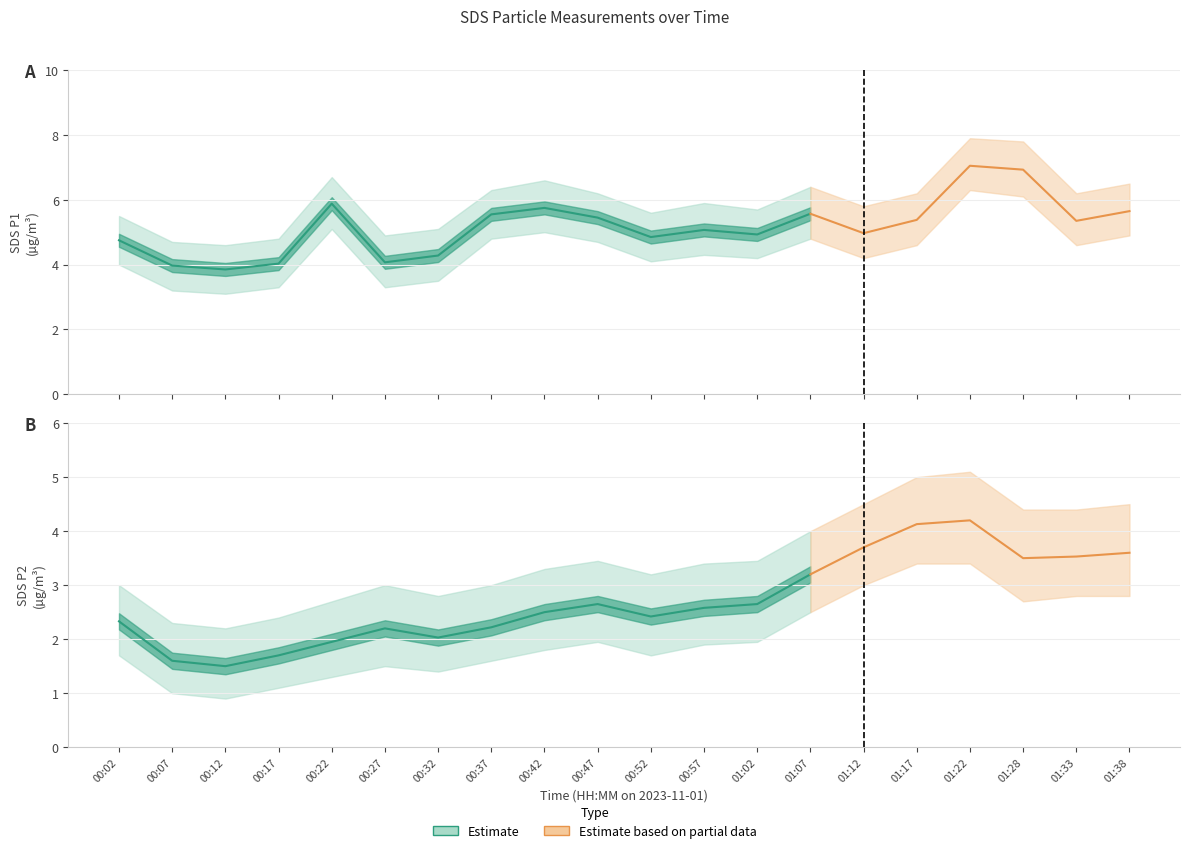

Reading right to left, list all the values displayed in this chart.

SDS_P1: 5.7	5.3	6.9	7.0	5.4	5.0	5.6	4.9	5.1	4.8	5.5	5.8	5.5	4.3	4.1	5.9	4.0	3.9	4.0	4.8
SDS_P2: 3.6	3.5	3.5	4.2	4.1	3.7	3.2	2.6	2.6	2.4	2.6	2.5	2.2	2.0	2.2	1.9	1.7	1.5	1.6	2.3
SDS_P1_upper: 6.5	6.2	7.8	7.9	6.2	5.8	6.4	5.7	5.9	5.6	6.2	6.6	6.3	5.1	4.9	6.7	4.8	4.6	4.7	5.5
SDS_P1_lower: 4.9	4.6	6.1	6.3	4.6	4.2	4.8	4.2	4.3	4.1	4.7	5.0	4.8	3.5	3.3	5.1	3.3	3.1	3.2	4.0
SDS_P2_upper: 4.5	4.4	4.4	5.1	5.0	4.5	4.0	3.5	3.4	3.2	3.5	3.3	3.0	2.8	3.0	2.7	2.4	2.2	2.3	3.0
SDS_P2_lower: 2.8	2.8	2.7	3.4	3.4	3.0	2.5	1.9	1.9	1.7	1.9	1.8	1.6	1.4	1.5	1.3	1.1	0.9	1.0	1.7